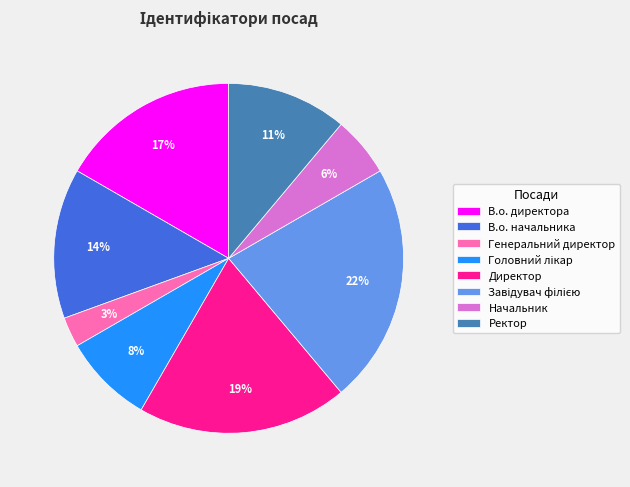

How many slices are in this pie chart?

8